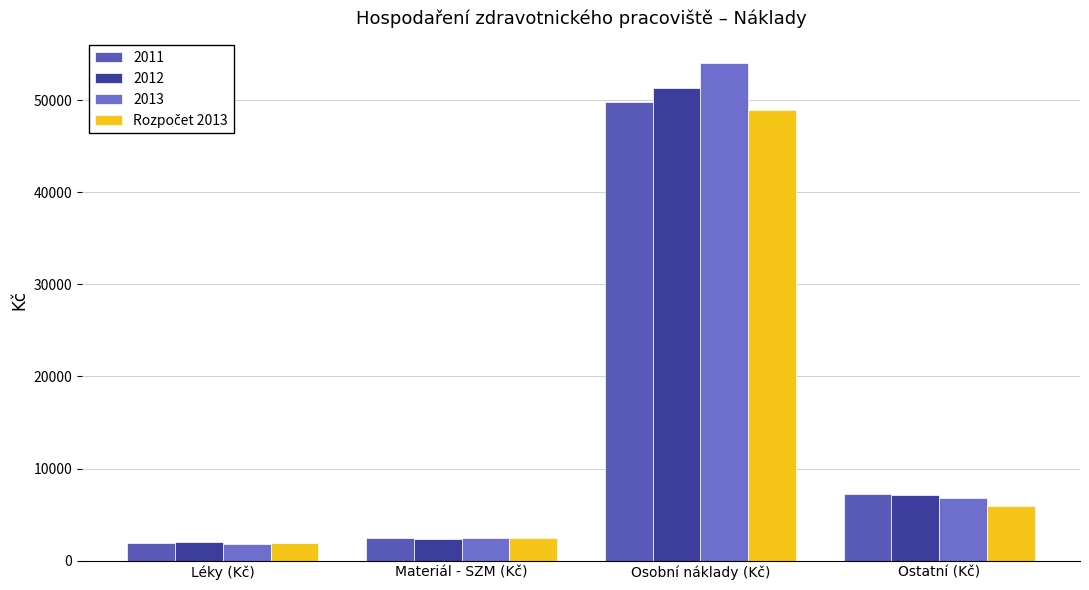

How many data points in 2012 are less than 7137?

2